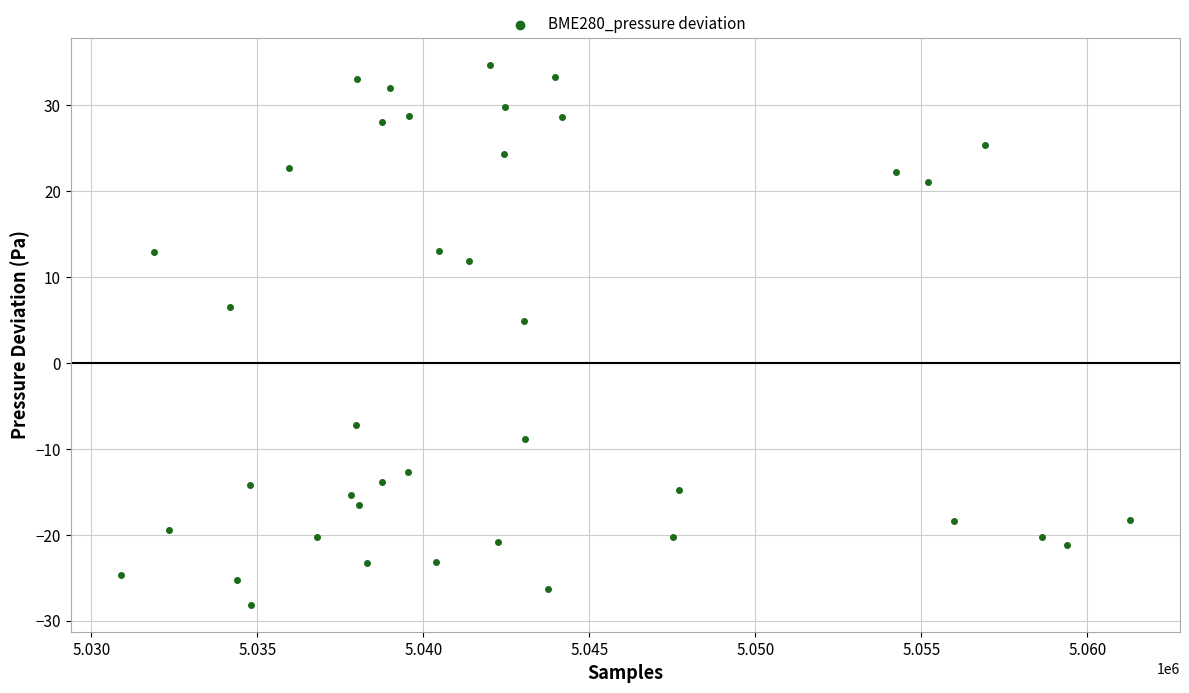

What Y value in the scatter plot is closest to 3?

4.9